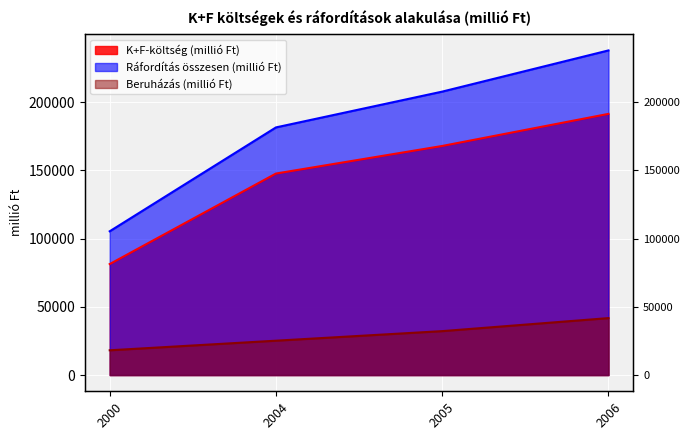

True or false: K+F-költség (millió Ft) has a value of 208904 at 2004.

False